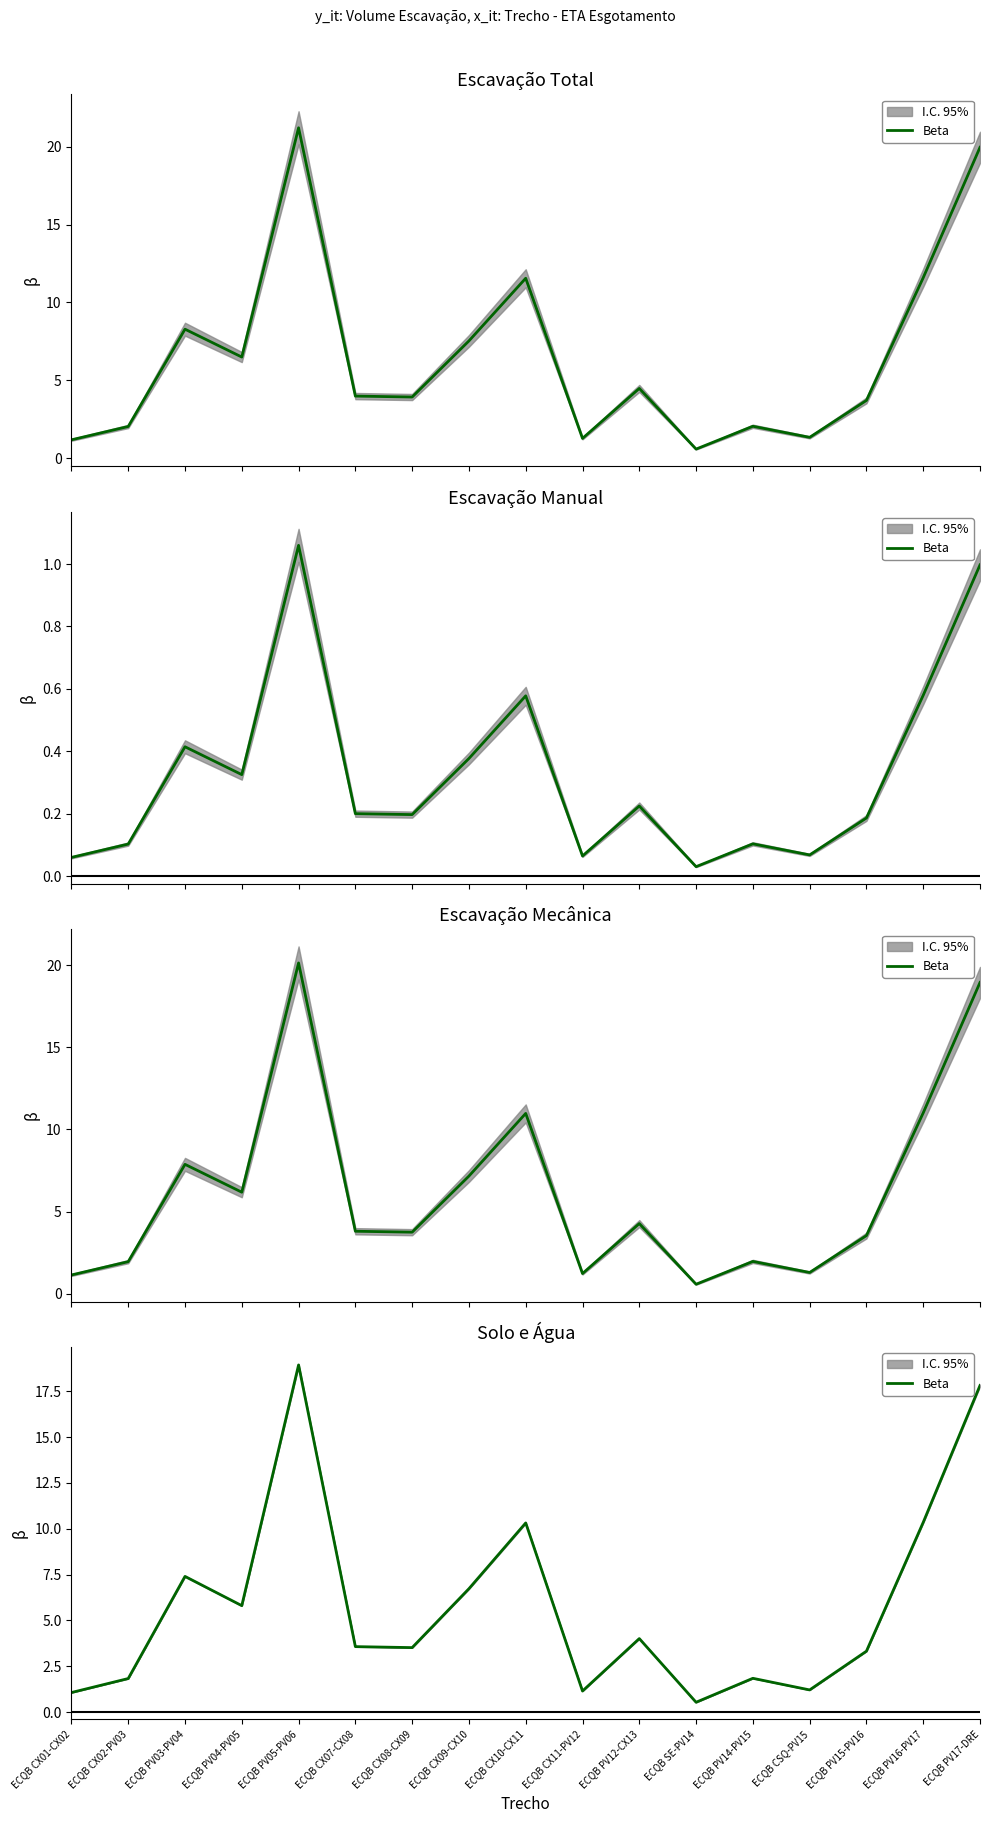

What is the label of the 11th point from the left?

ECQB PV12-CX13